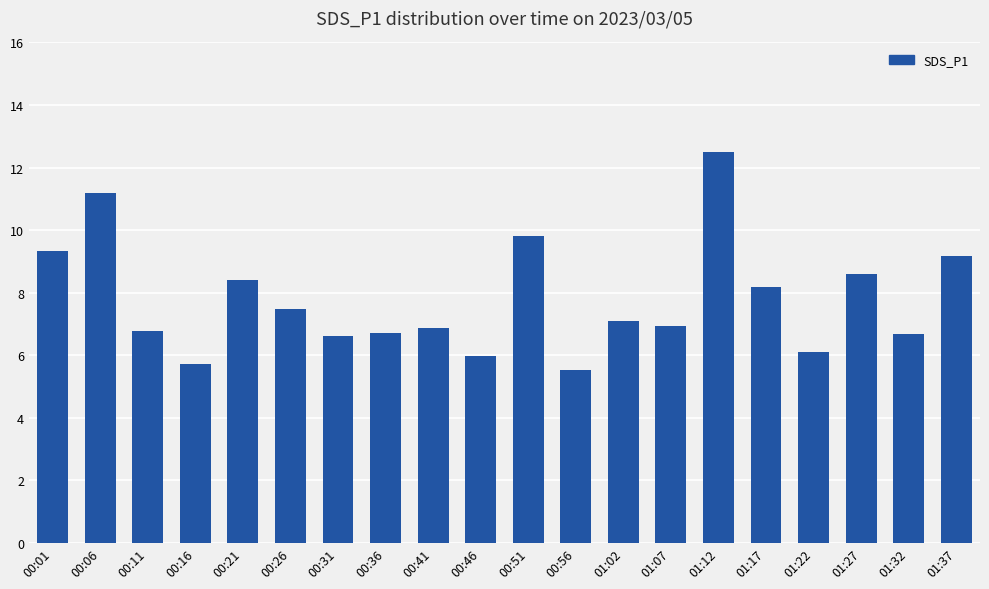

The value at 01:02 is 7.1. True or false?

True